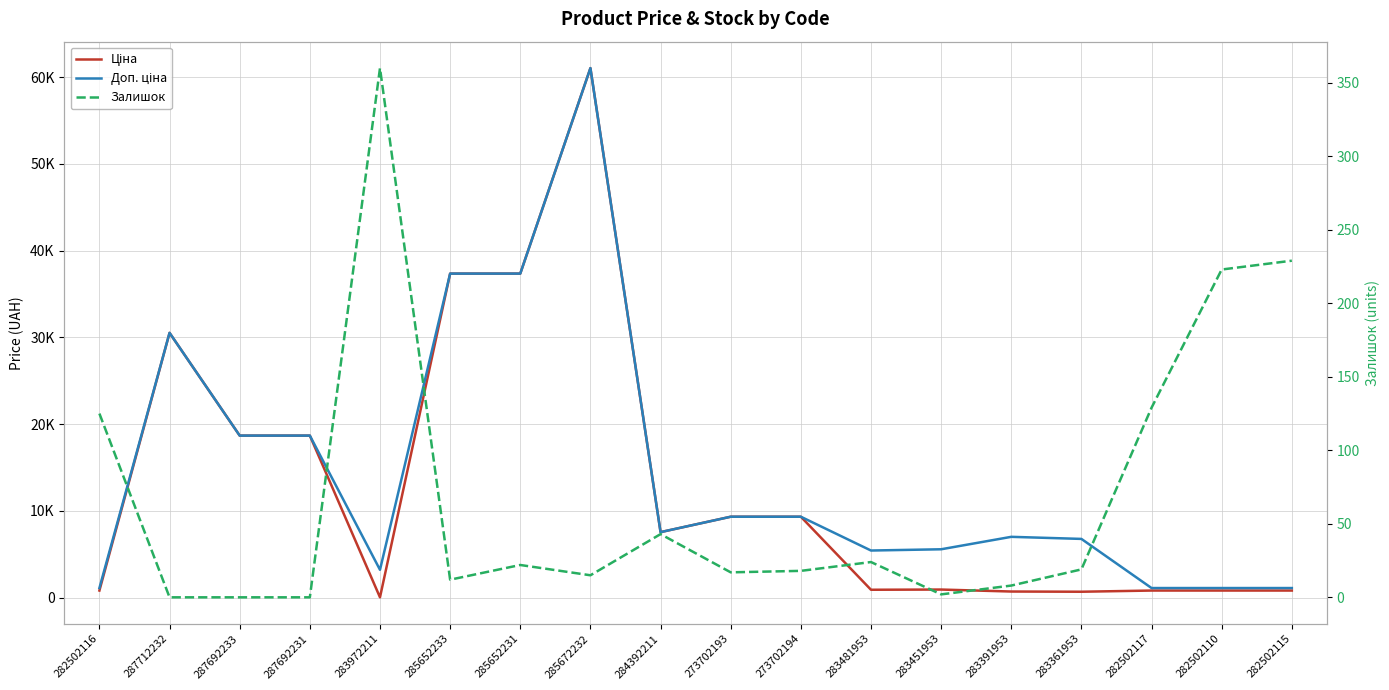

Is it true that Доп. ціна equals 30512.3 at 287712232?

True